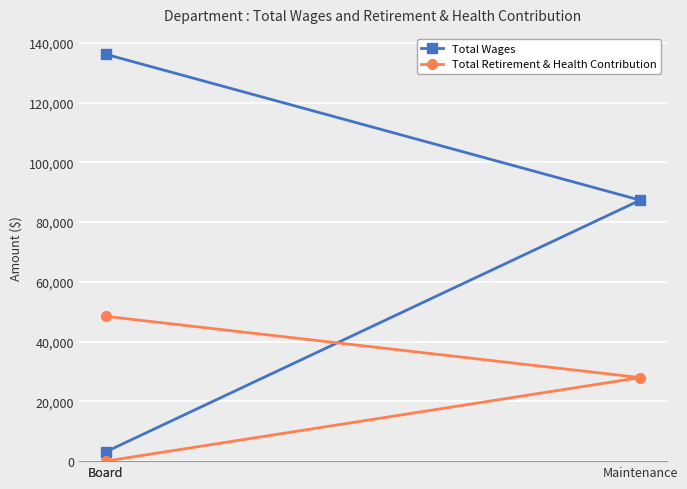

Rank the categories by Total Wages value from lowest to highest.

Board, Maintenance, Board